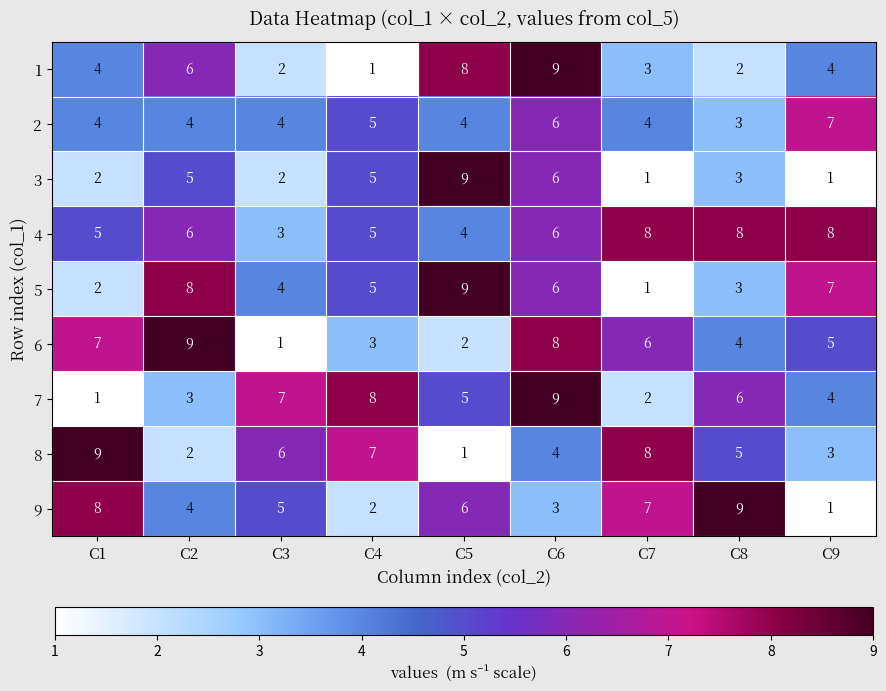

Is it true that 8 equals 9 at C1?

True